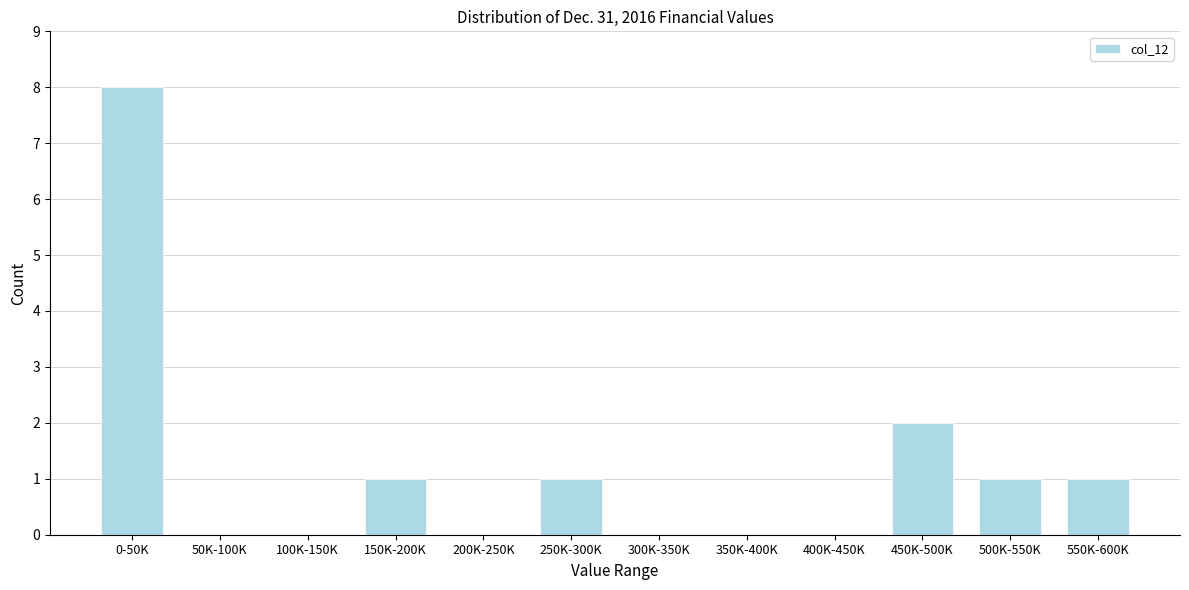

Reading left to right, extract all data points from this chart.

0-50K=8	50K-100K=0	100K-150K=0	150K-200K=1	200K-250K=0	250K-300K=1	300K-350K=0	350K-400K=0	400K-450K=0	450K-500K=2	500K-550K=1	550K-600K=1